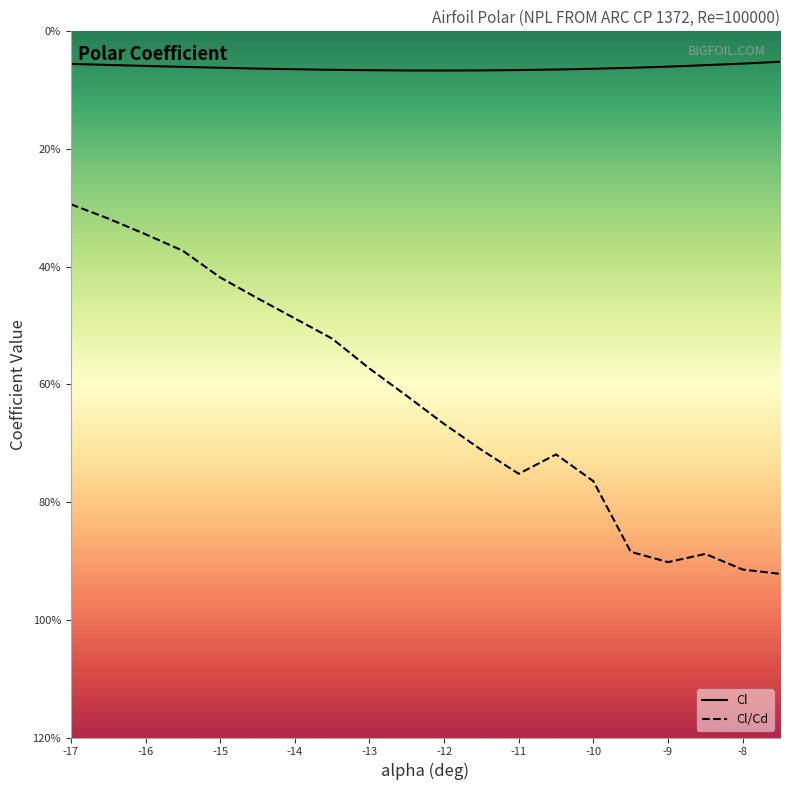

Which label corresponds to the smallest value in the chart?

-7.5